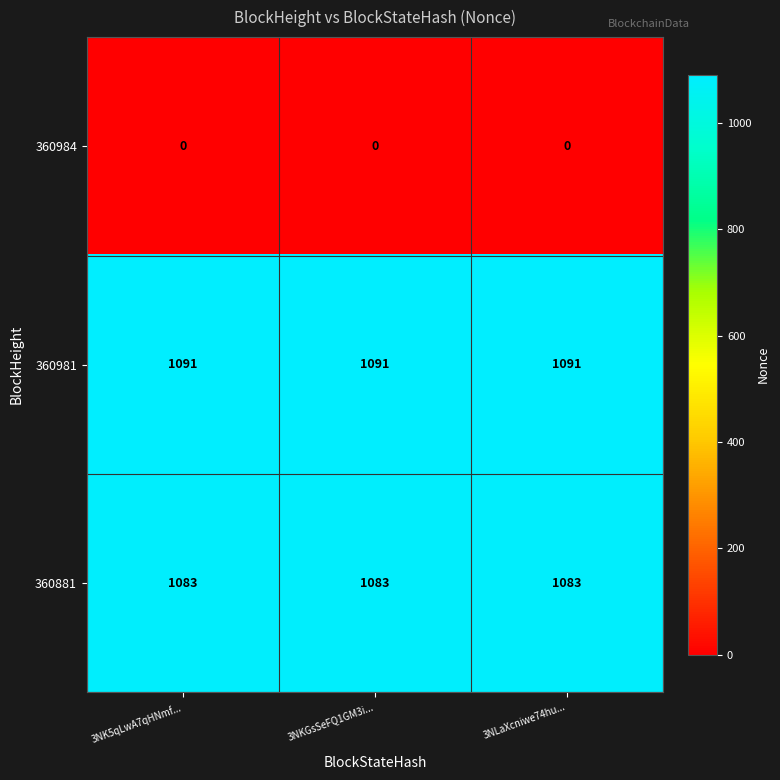

List the series in order of their peak value, lowest first.

360984, 360881, 360981